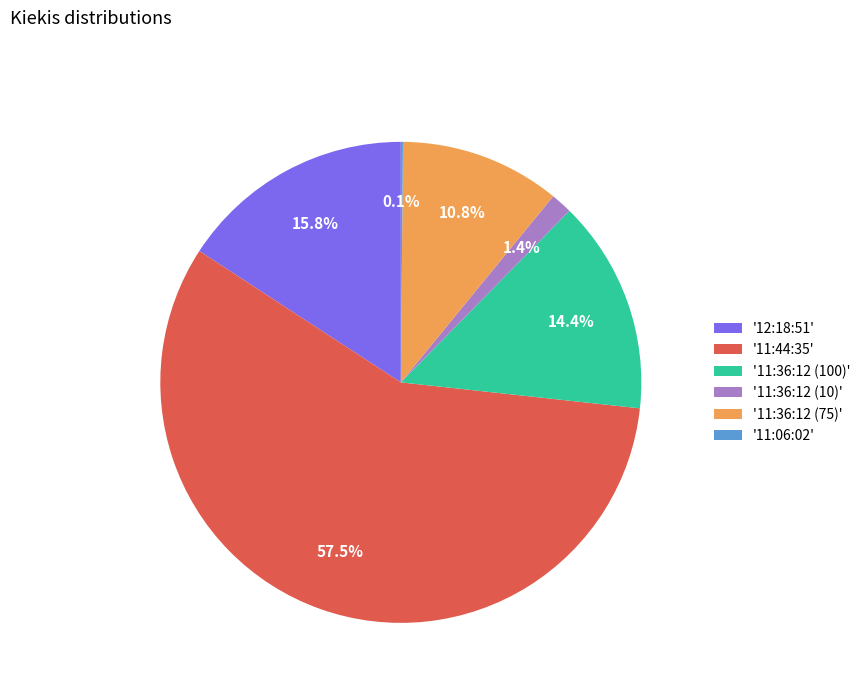

What percentage do '11:44:35' and '12:18:51' together represent?

73.3%